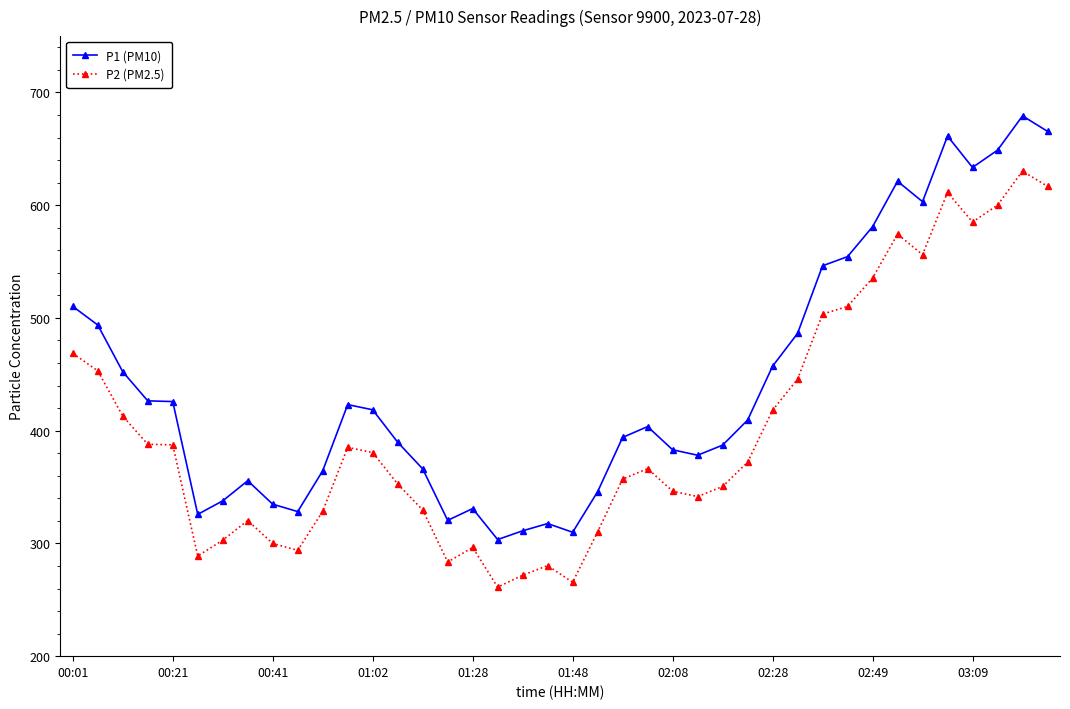

What is the value of the P2 (PM2.5) point at the 1st from the left?

468.6